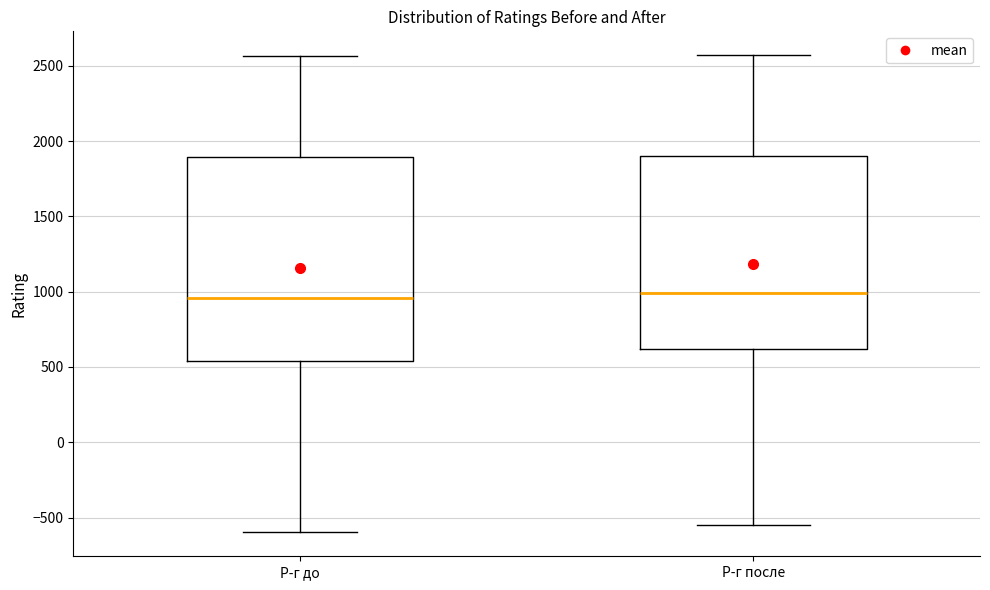

Where does the upper whisker of the box for Р-г после end on the y-axis? The values are not printed on the chart, so give them approximately, as read against the axis.

2550